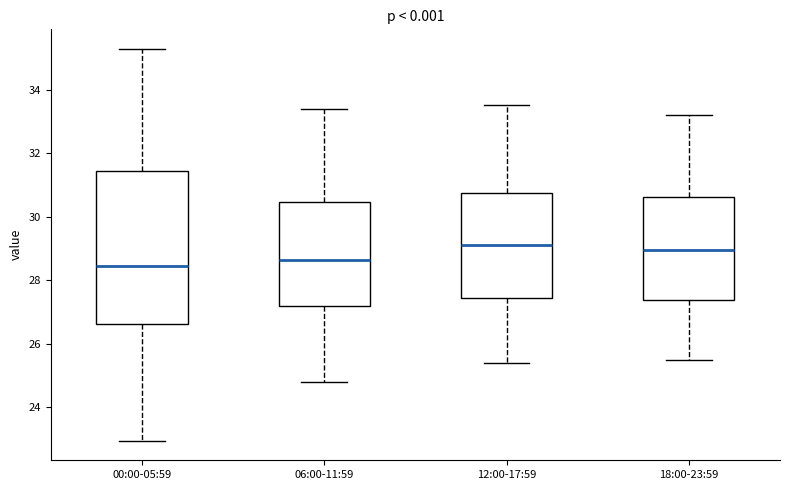

Which box is the tallest, from its lower edge to its upper edge?

00:00-05:59